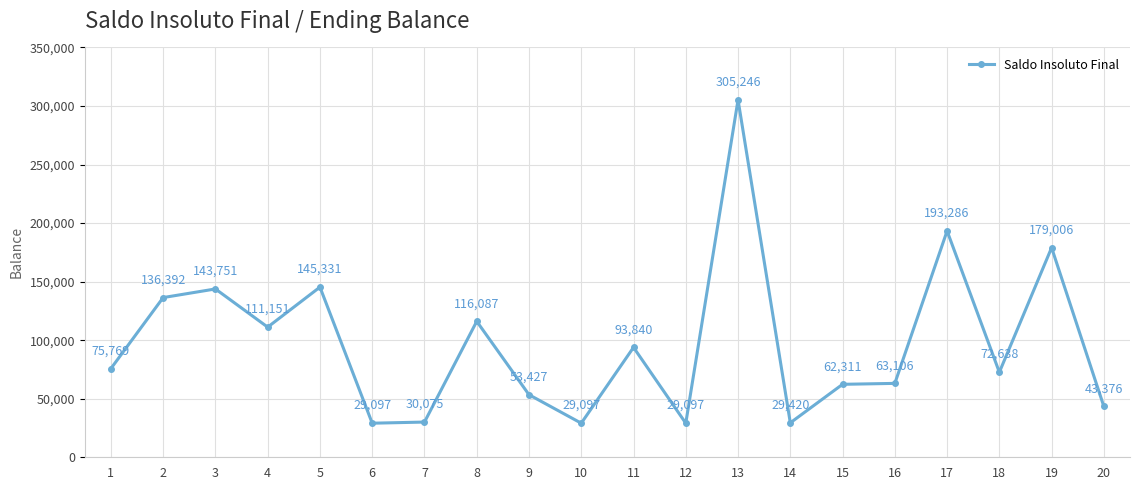

What is the value of the 18th point from the left?

72638.4